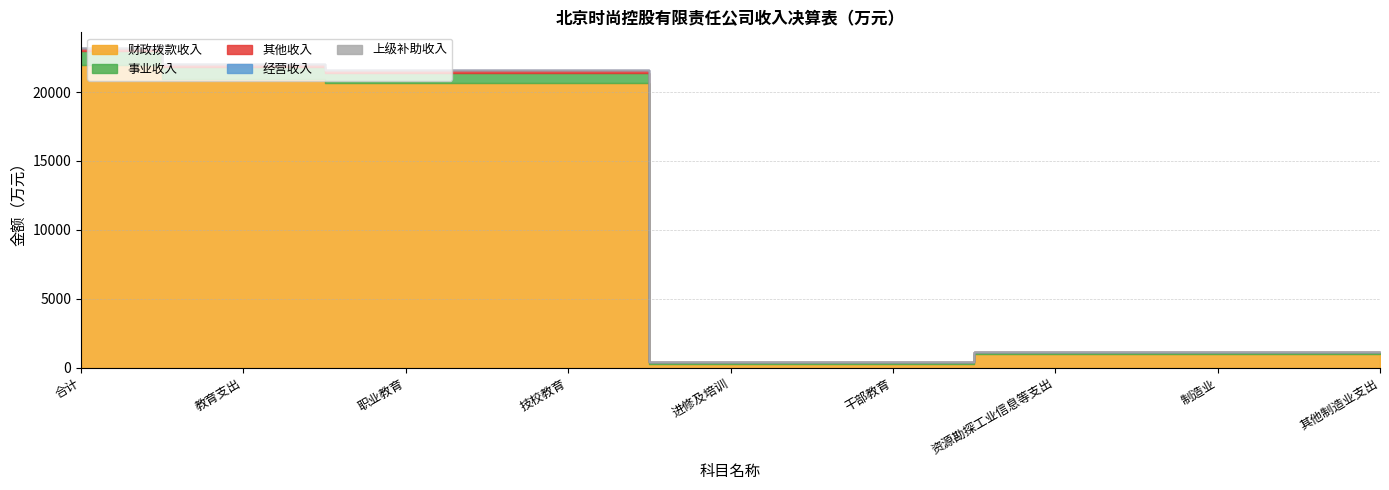

What position from the right is 制造业?

2